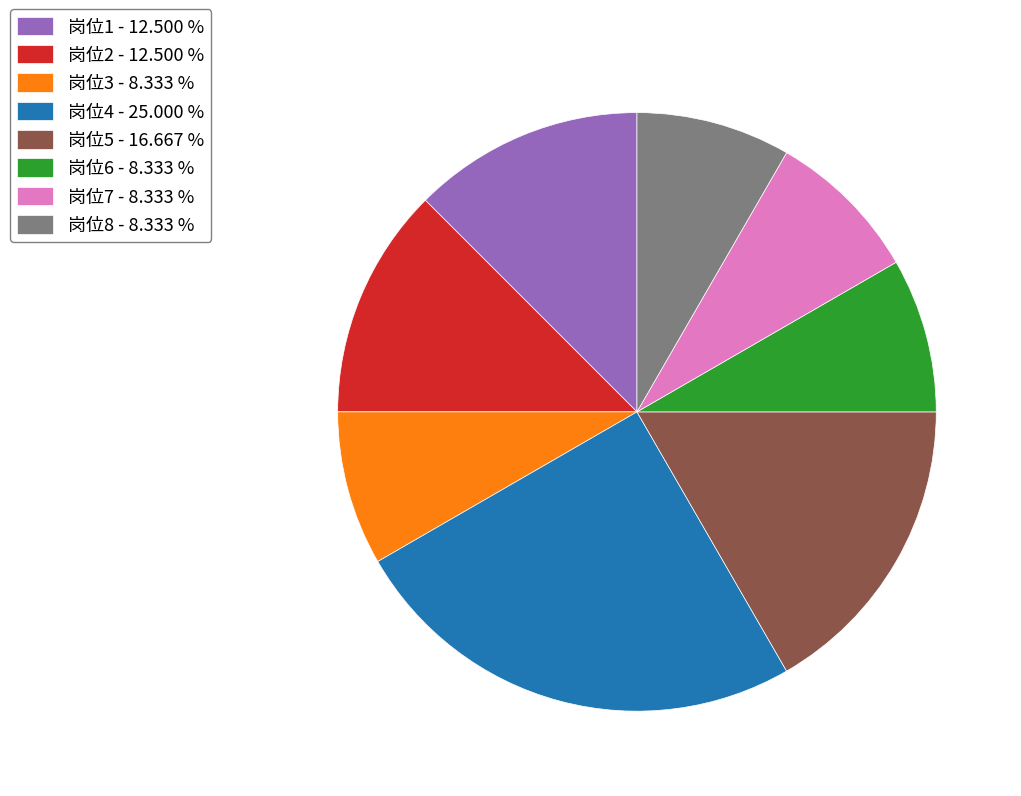

Does any single category account for the majority?

No